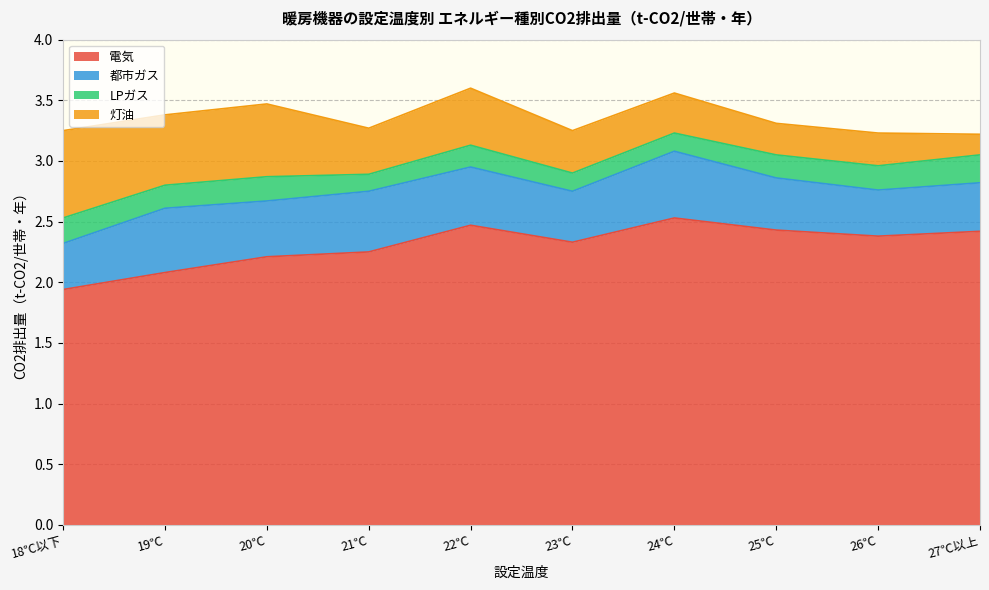

Rank the series at 25℃ from lowest to highest value.

LPガス, 灯油, 都市ガス, 電気